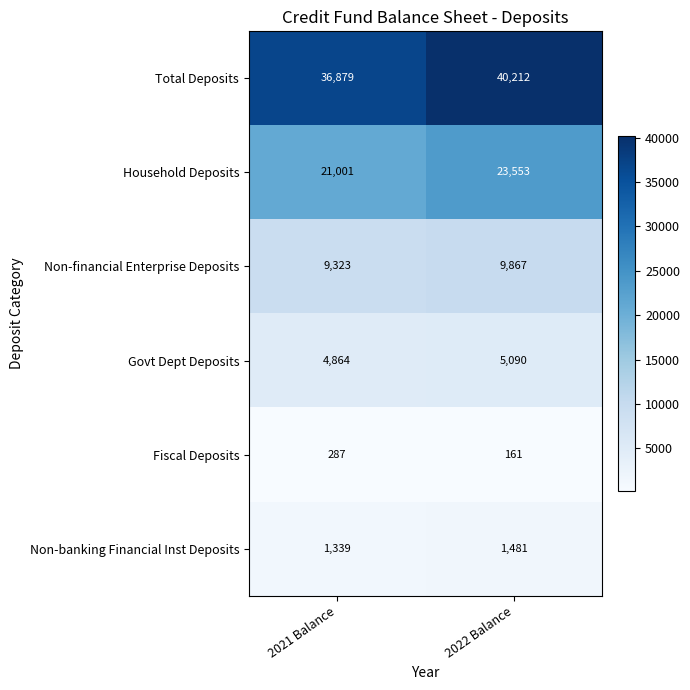

Is it true that Govt Dept Deposits equals 4864 at 2021 Balance?

True